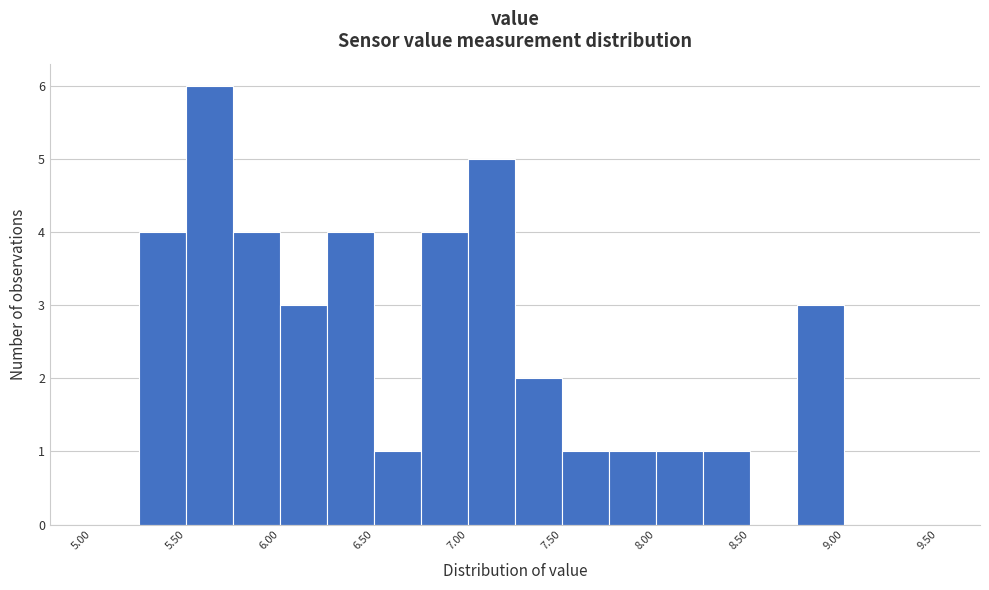

Reading left to right, list every bar in this chart as the range it spans on the x-axis followed by its height. The values are not printed on the chart, so give them approximately, as read against the axis.

5.00 to 5.25: 0
5.25 to 5.50: 4
5.50 to 5.75: 6
5.75 to 6.00: 4
6.00 to 6.25: 3
6.25 to 6.50: 4
6.50 to 6.75: 1
6.75 to 7.00: 4
7.00 to 7.25: 5
7.25 to 7.50: 2
7.50 to 7.75: 1
7.75 to 8.00: 1
8.00 to 8.25: 1
8.25 to 8.50: 1
8.50 to 8.75: 0
8.75 to 9.00: 3
9.00 to 9.25: 0
9.25 to 9.50: 0